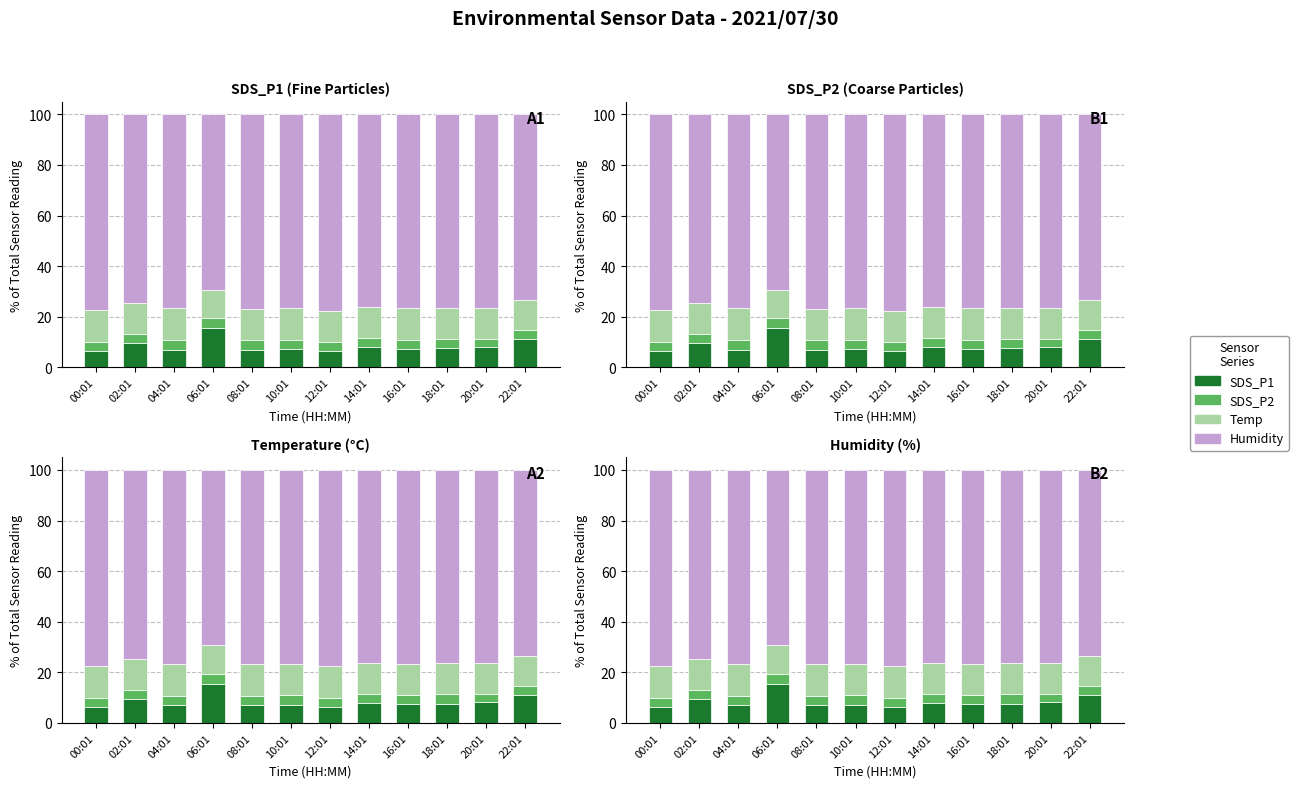

The Humidity series shows 41.7 at 04:01. True or false?

False